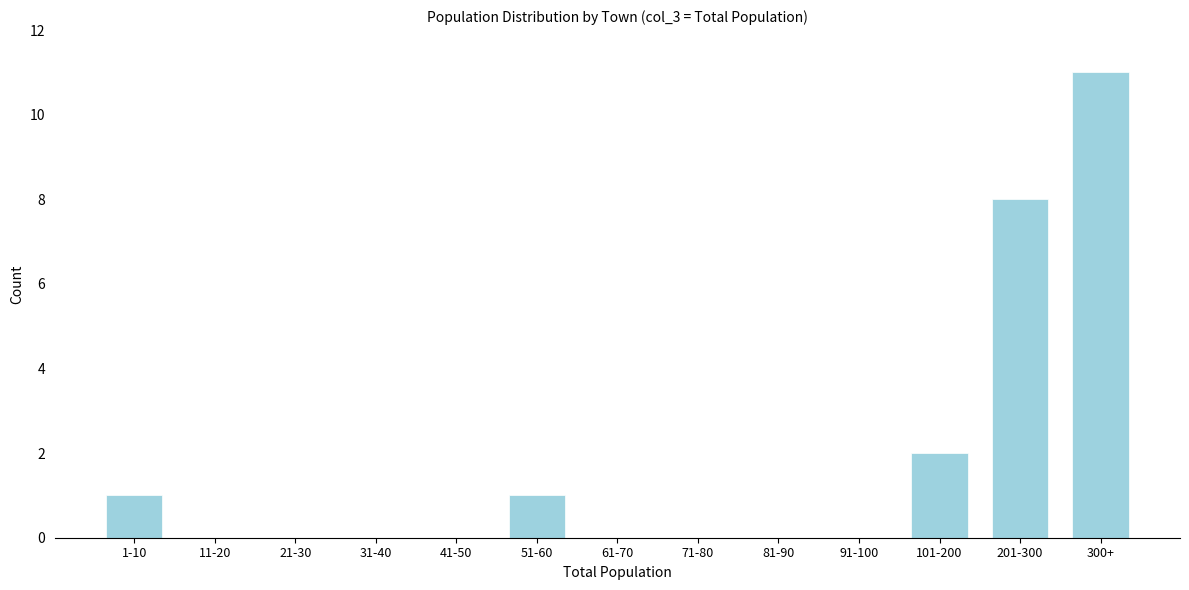

Reading right to left, transcribe all the data shown in this chart.

300+=11	201-300=8	101-200=2	91-100=0	81-90=0	71-80=0	61-70=0	51-60=1	41-50=0	31-40=0	21-30=0	11-20=0	1-10=1